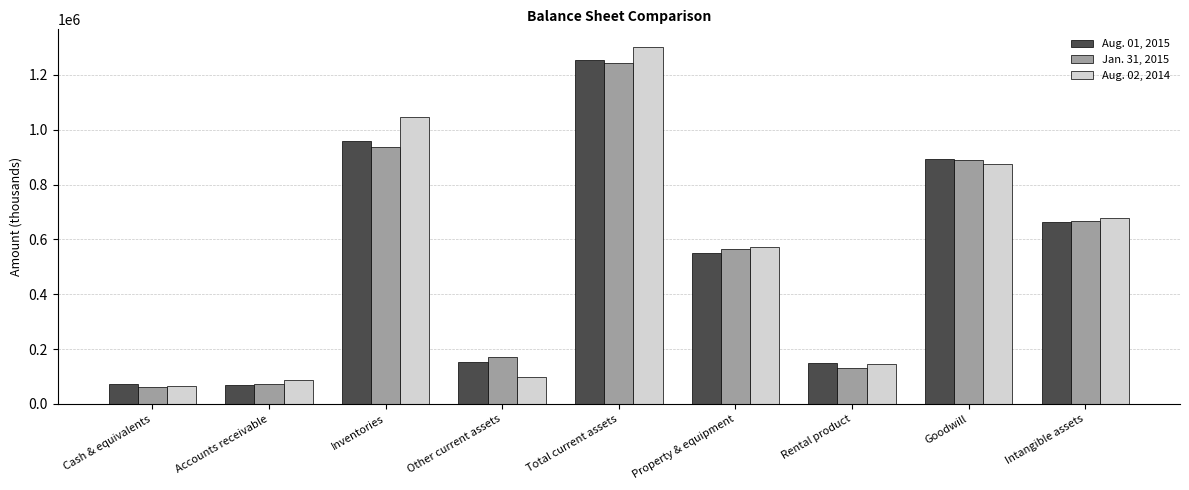

Which category has the highest value across all series?

Total current assets